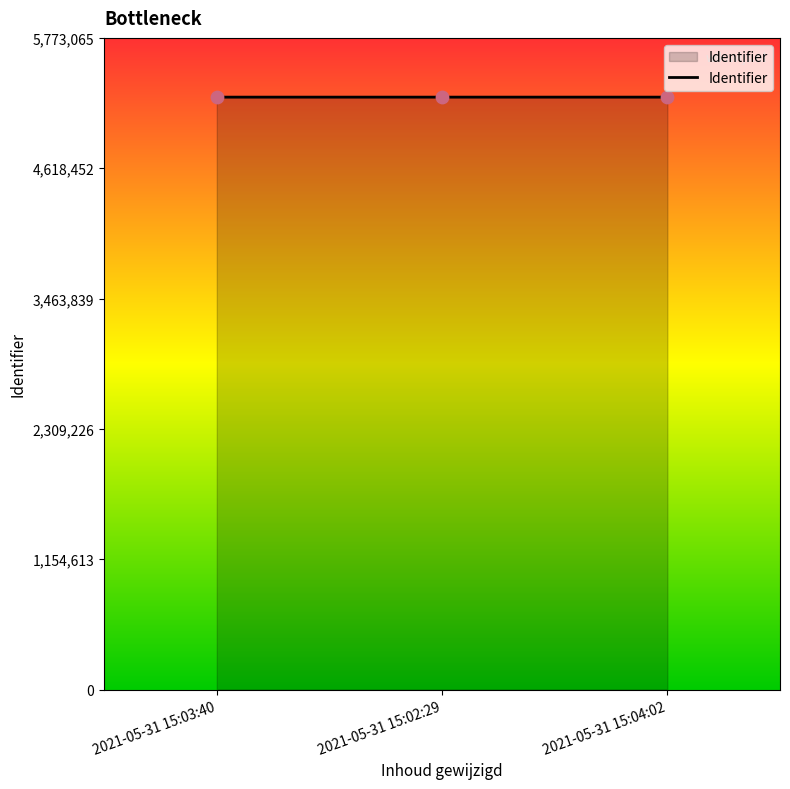

What is the greatest value displayed?

5248241